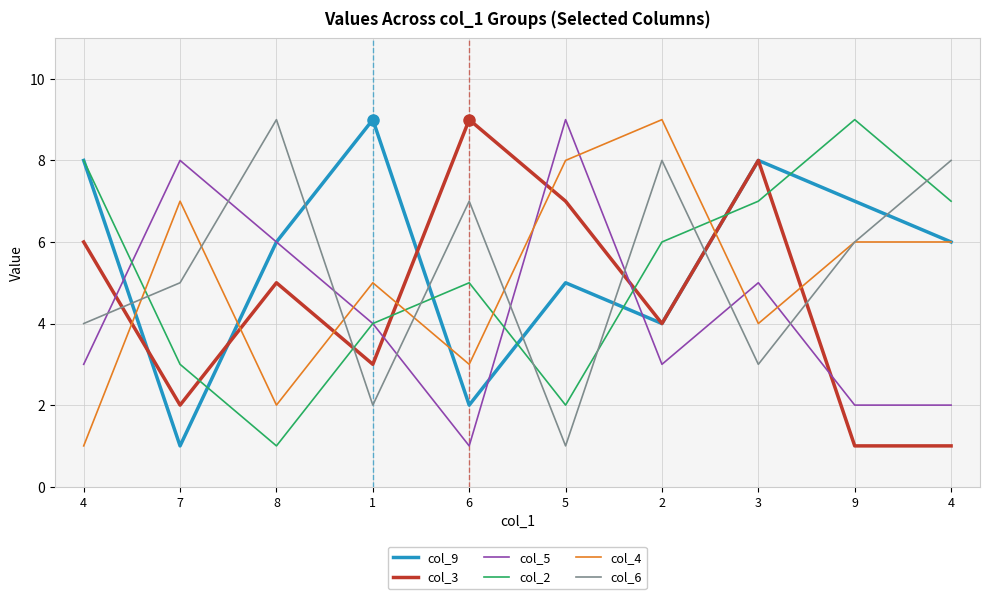

What is the approximate value of col_5 at 4?

3